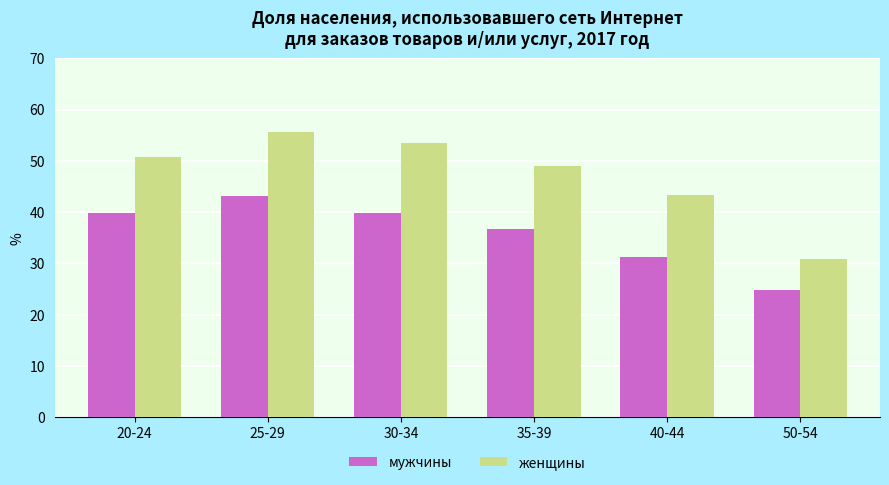

Between 20-24 and 40-44, which series saw the biggest shift?

мужчины